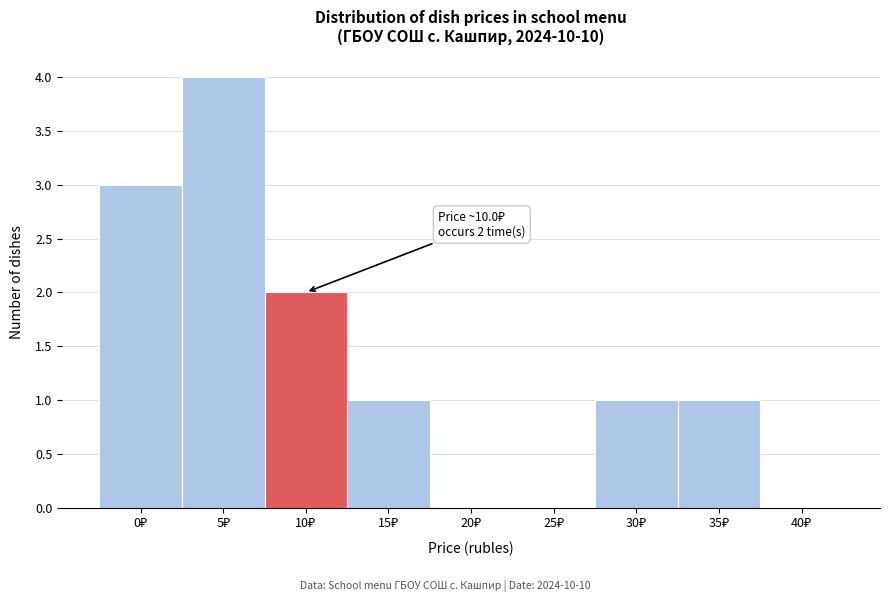

What is the sum of all values?

12